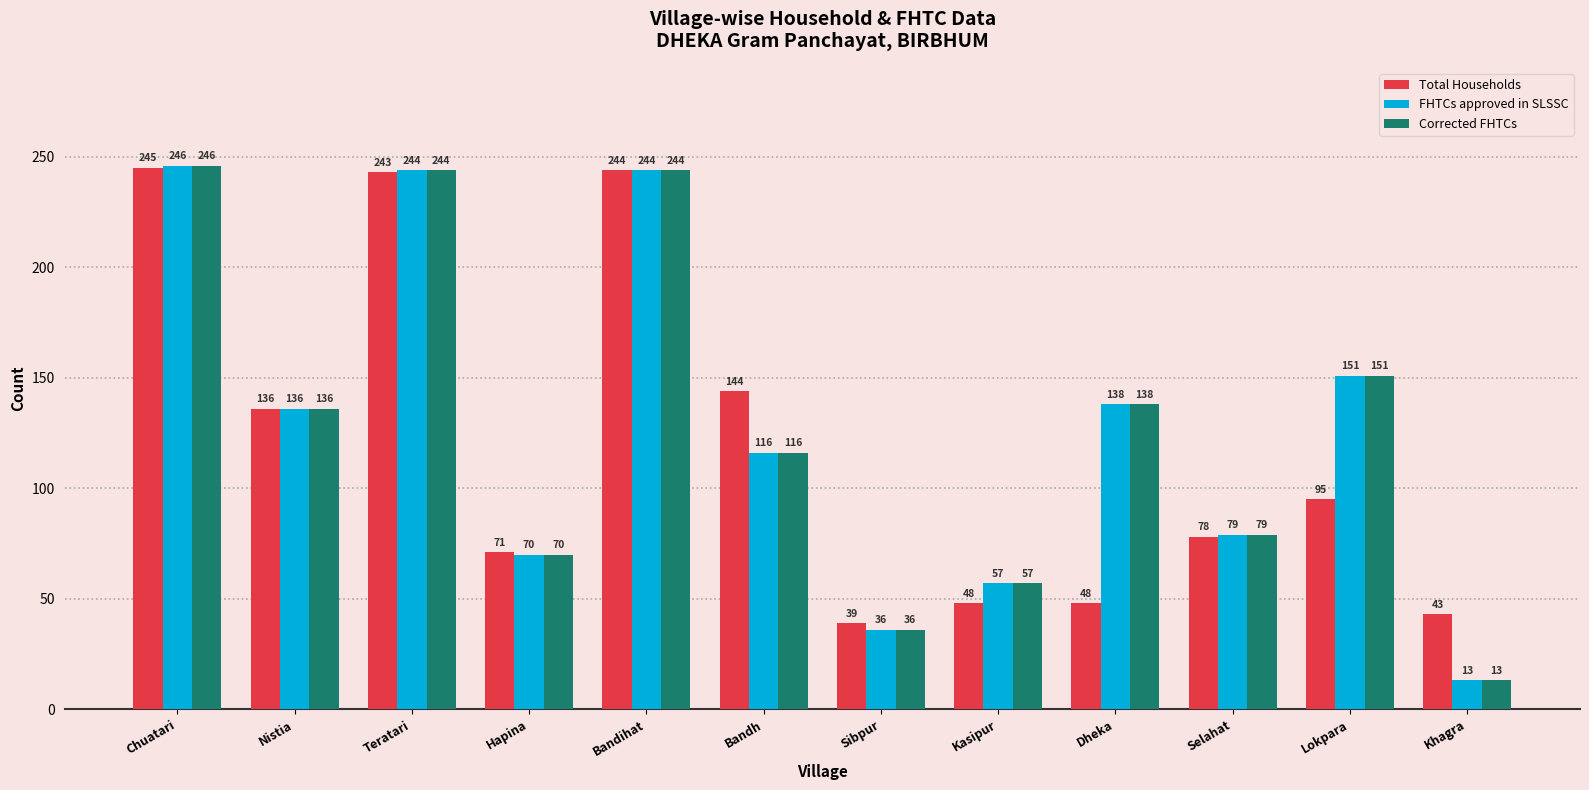

The Total Households series shows 95 at Lokpara. True or false?

True